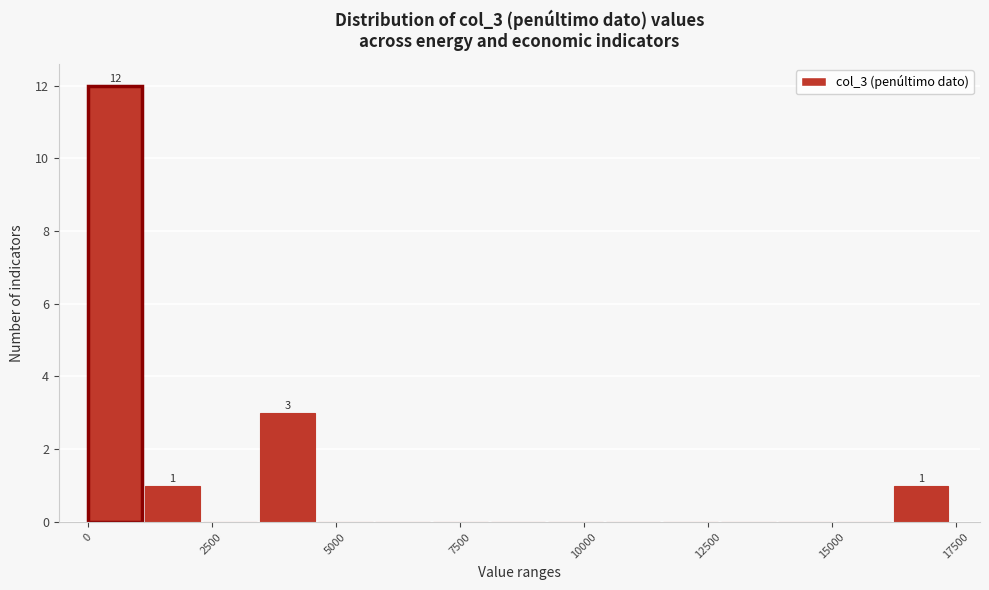

Around what value on the x-axis is the tallest bar? Give the approximate position of its centre, as read against the axis.

500